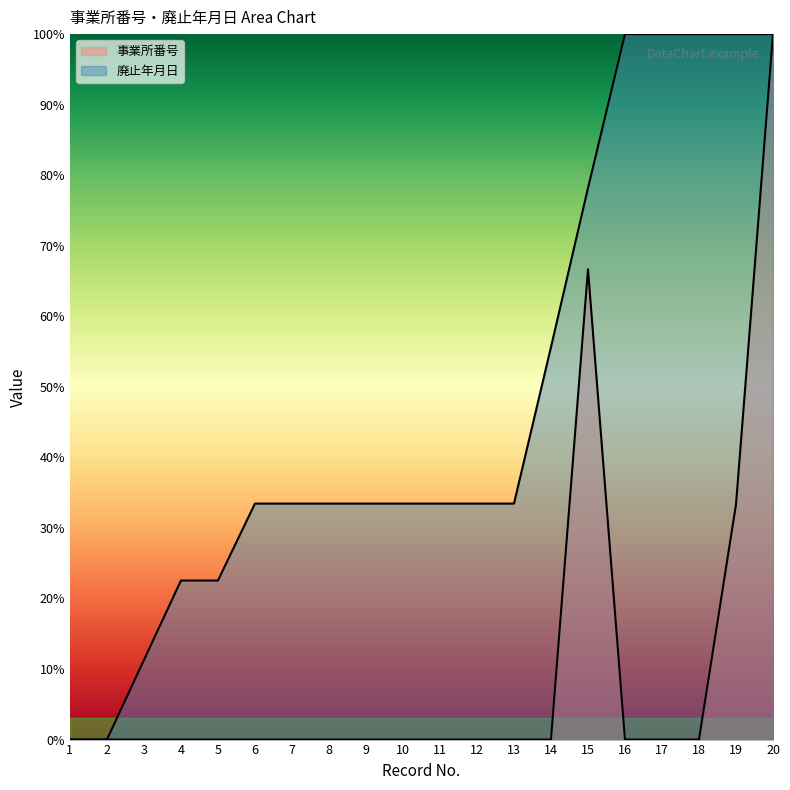

What is the value of the 廃止年月日 point at the 10th from the left?

33.5